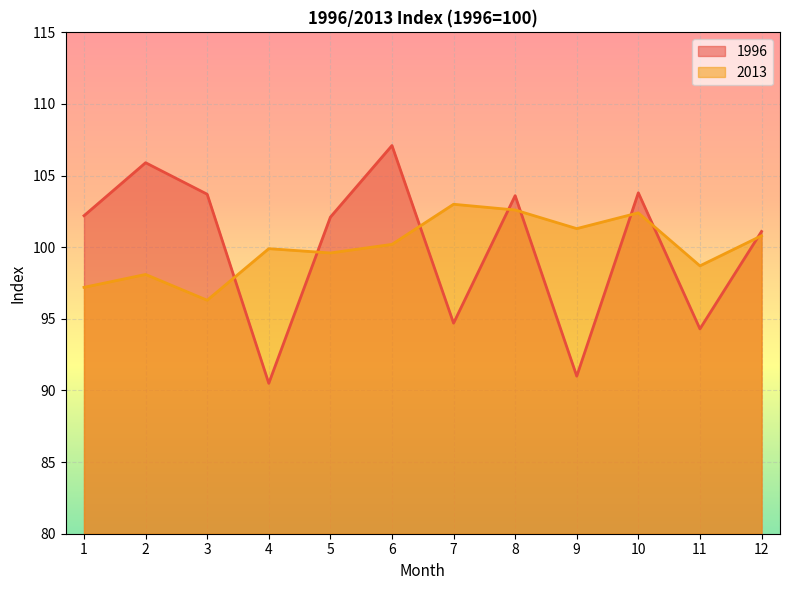

List the series in order of their peak value, highest first.

1996, 2013